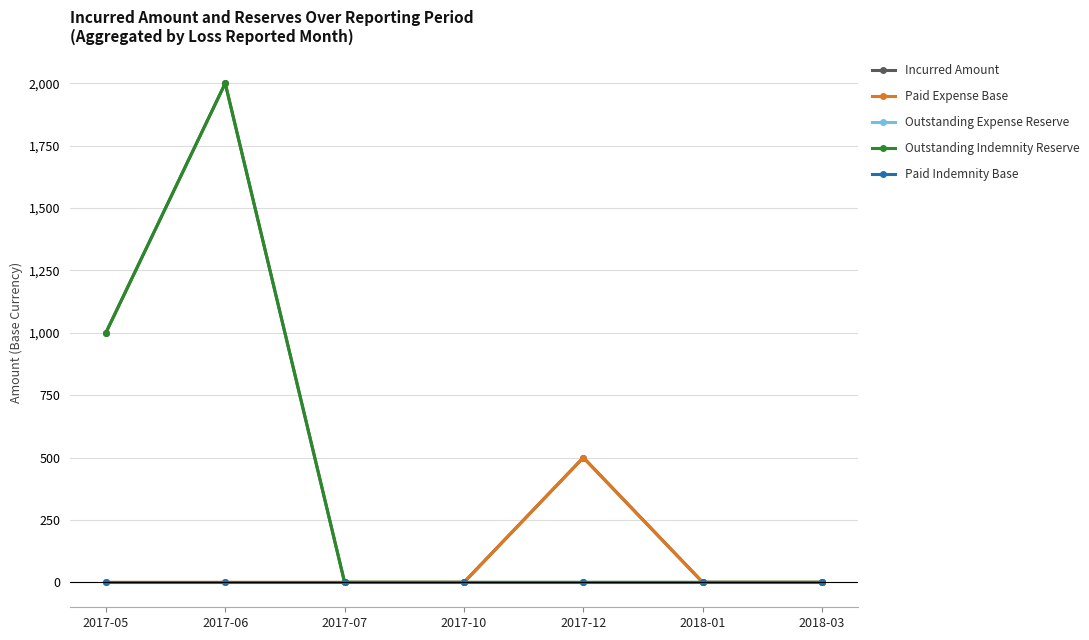

Does the chart have visible grid lines?

Yes